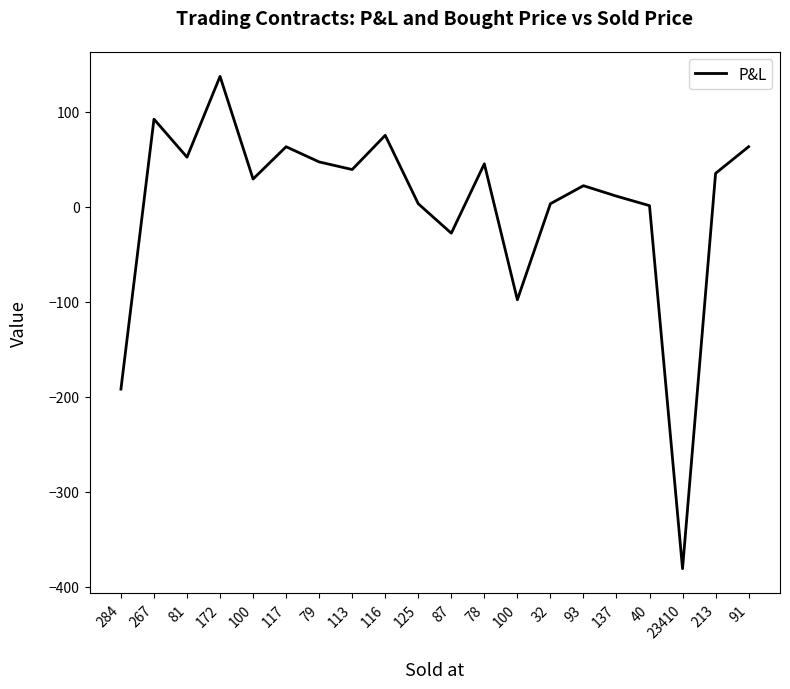

What is the change in value from 78 to 23410?

-426